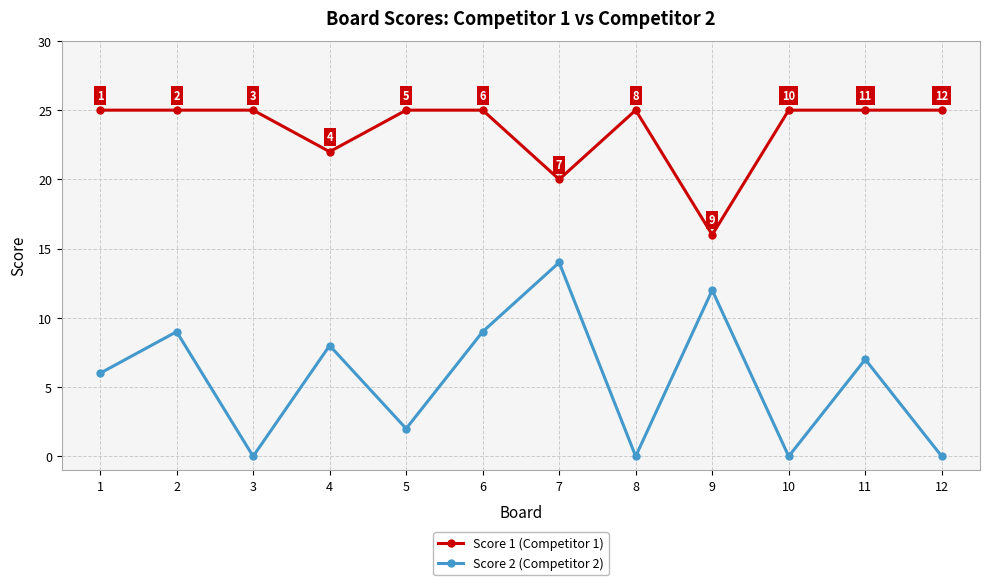

How many data points in Score 2 (Competitor 2) are less than 7?

6